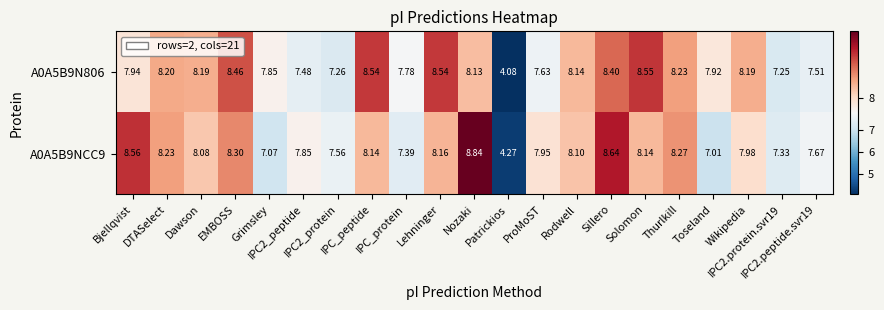

Reading left to right, extract all data points from this chart.

A0A5B9N806: Bjellqvist=7.9	DTASelect=8.2	Dawson=8.2	EMBOSS=8.5	Grimsley=7.8	IPC2_peptide=7.5	IPC2_protein=7.3	IPC_peptide=8.5	IPC_protein=7.8	Lehninger=8.5	Nozaki=8.1	Patrickios=4.1	ProMoST=7.6	Rodwell=8.1	Sillero=8.4	Solomon=8.6	Thurlkill=8.2	Toseland=7.9	Wikipedia=8.2	IPC2.protein.svr19=7.2	IPC2.peptide.svr19=7.5
A0A5B9NCC9: Bjellqvist=8.6	DTASelect=8.2	Dawson=8.1	EMBOSS=8.3	Grimsley=7.1	IPC2_peptide=7.8	IPC2_protein=7.6	IPC_peptide=8.1	IPC_protein=7.4	Lehninger=8.2	Nozaki=8.8	Patrickios=4.3	ProMoST=8.0	Rodwell=8.1	Sillero=8.6	Solomon=8.1	Thurlkill=8.3	Toseland=7.0	Wikipedia=8.0	IPC2.protein.svr19=7.3	IPC2.peptide.svr19=7.7